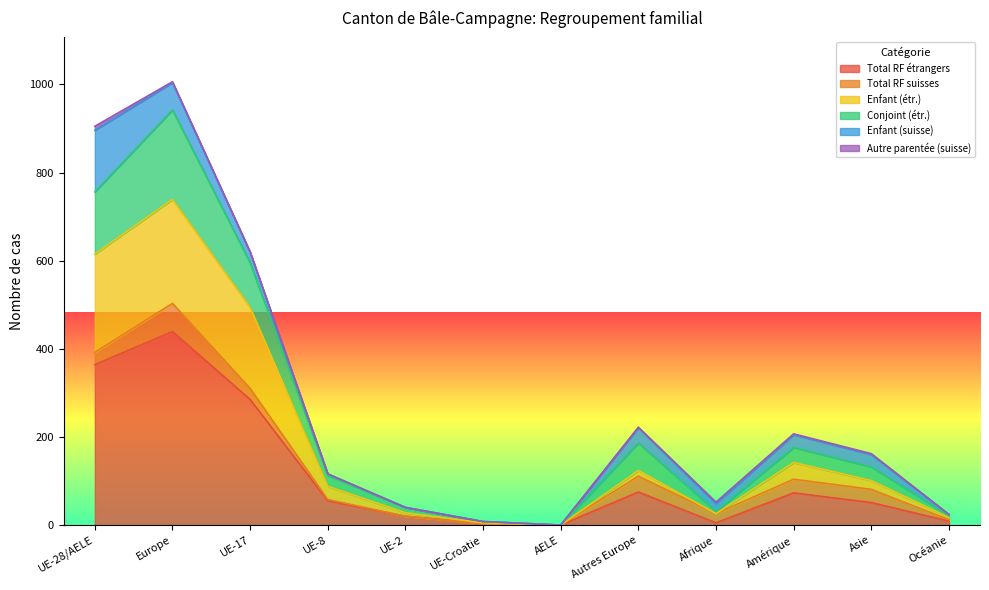

Where is the first local minimum for Total RF étrangers?

AELE